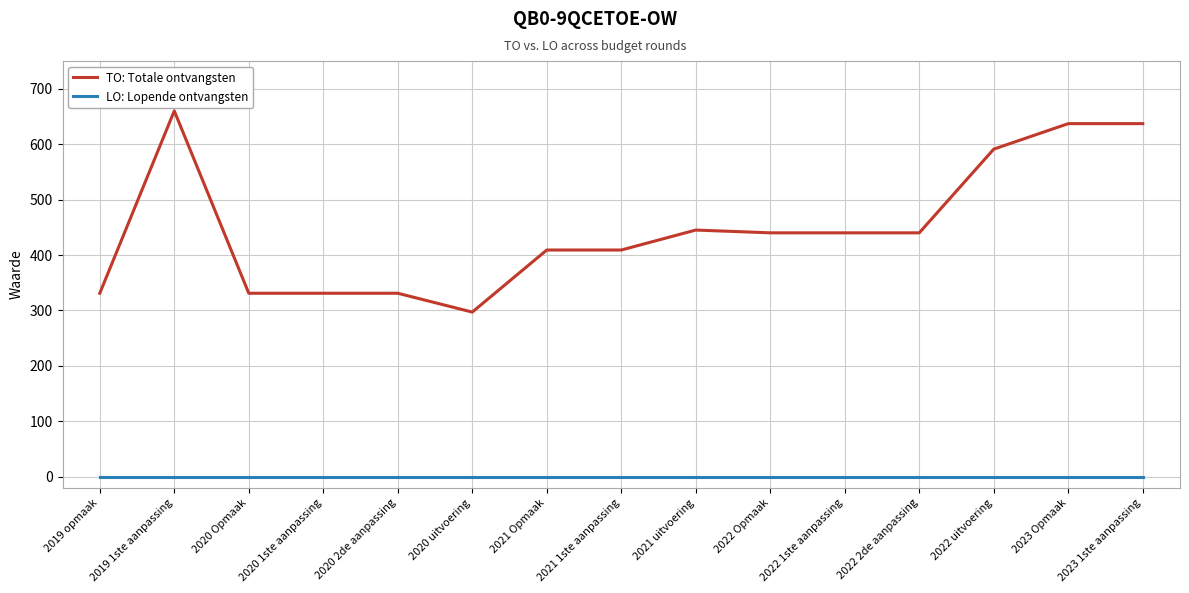

List the series in order of their peak value, lowest first.

LO: Lopende ontvangsten, TO: Totale ontvangsten